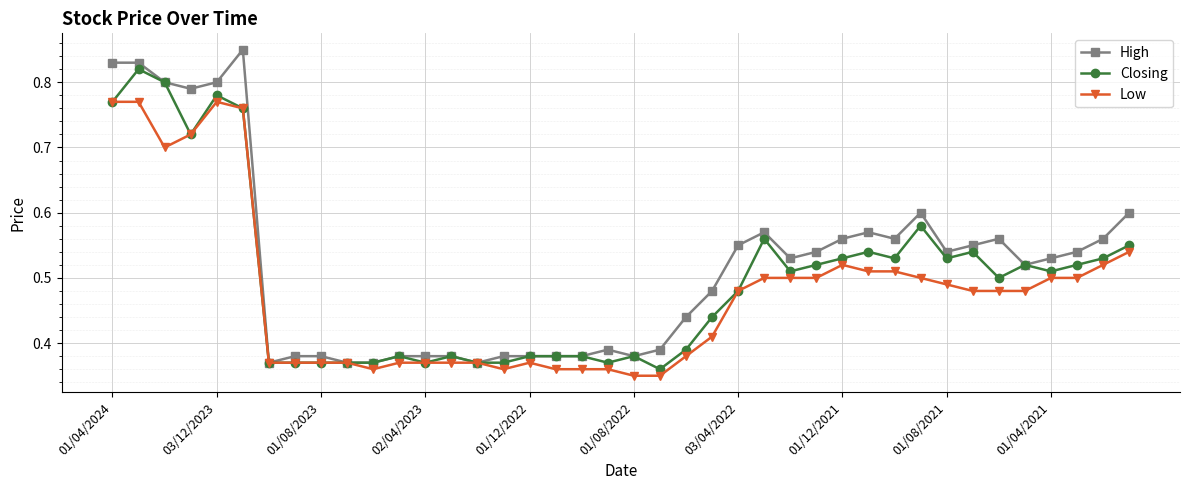

True or false: High has more than 0 interior local peaks.

True